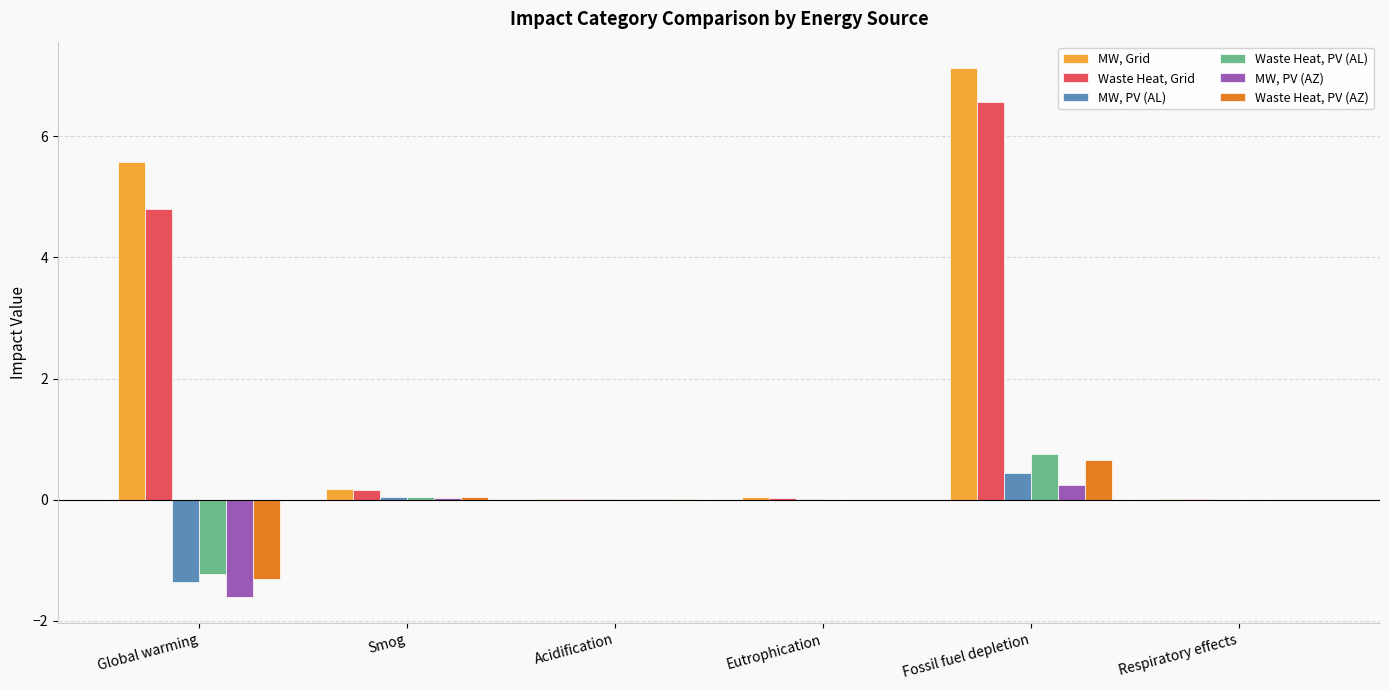

What is the maximum value for Waste Heat, PV (AL)?

0.7